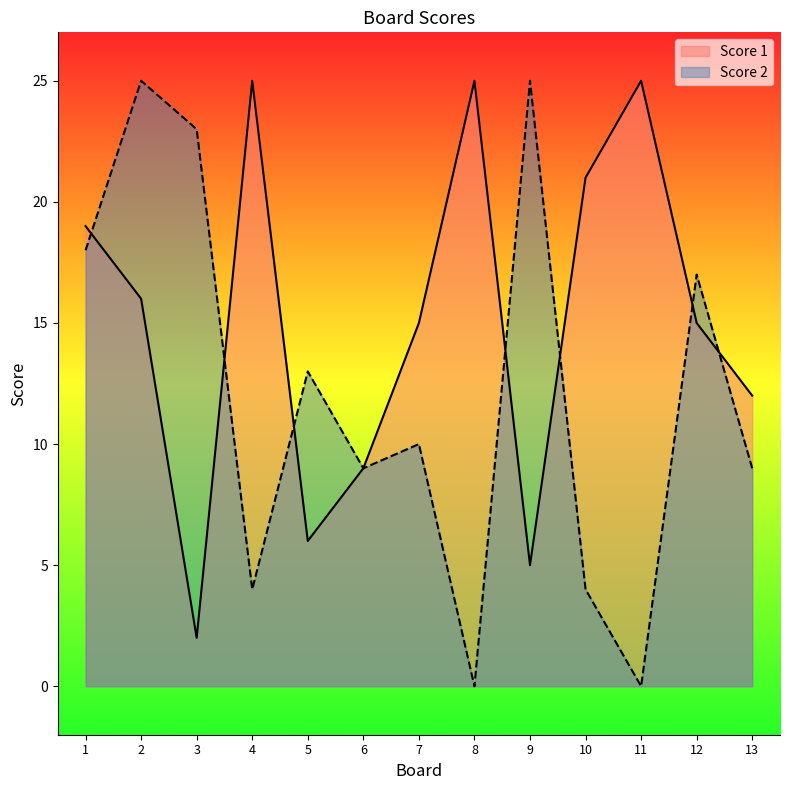

Where do Score 1 and Score 2 first cross each other?

1 and 2